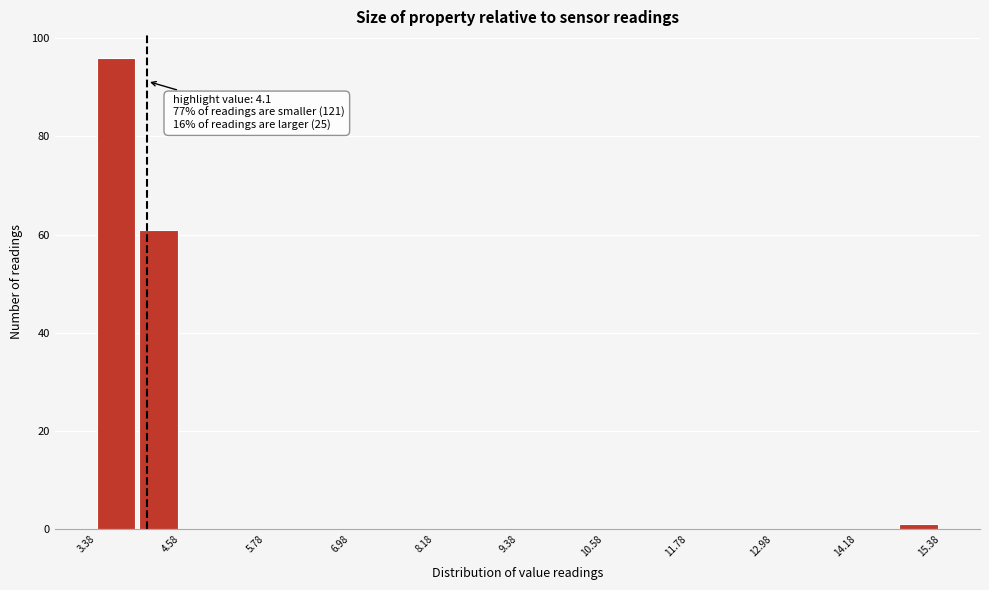

Read against the x-axis, roughly where is the centre of the tallest bar?

3.6